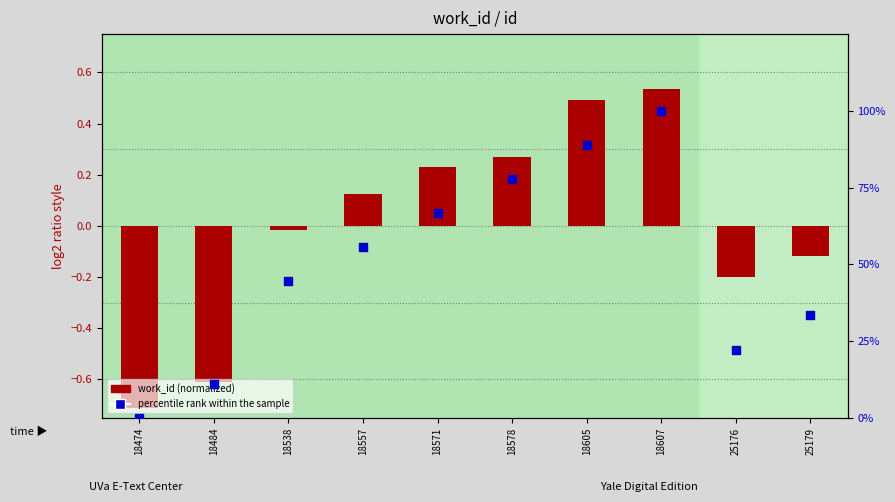

What are all the series names shown in the legend?

work_id (normalized), percentile rank within the sample